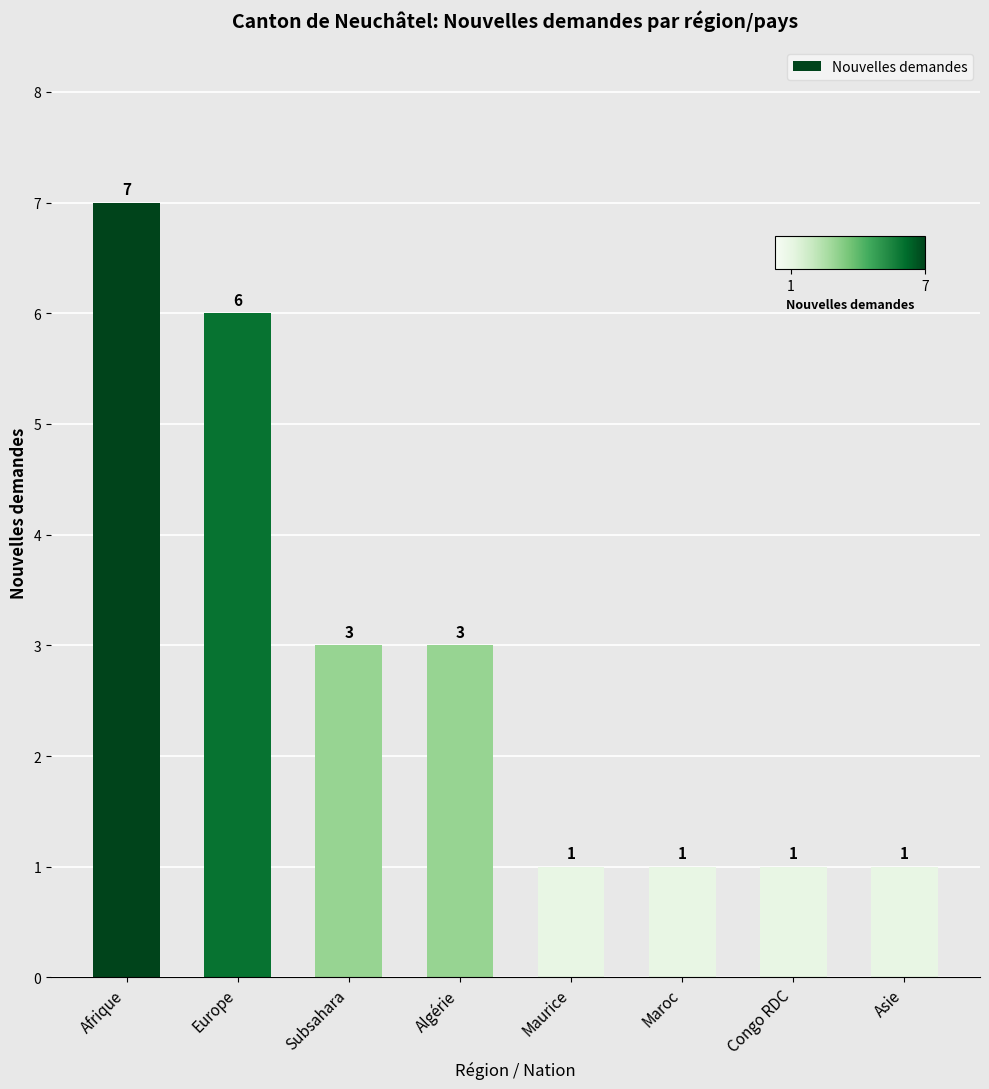

The chart shows a value of 1 at Congo RDC. True or false?

True